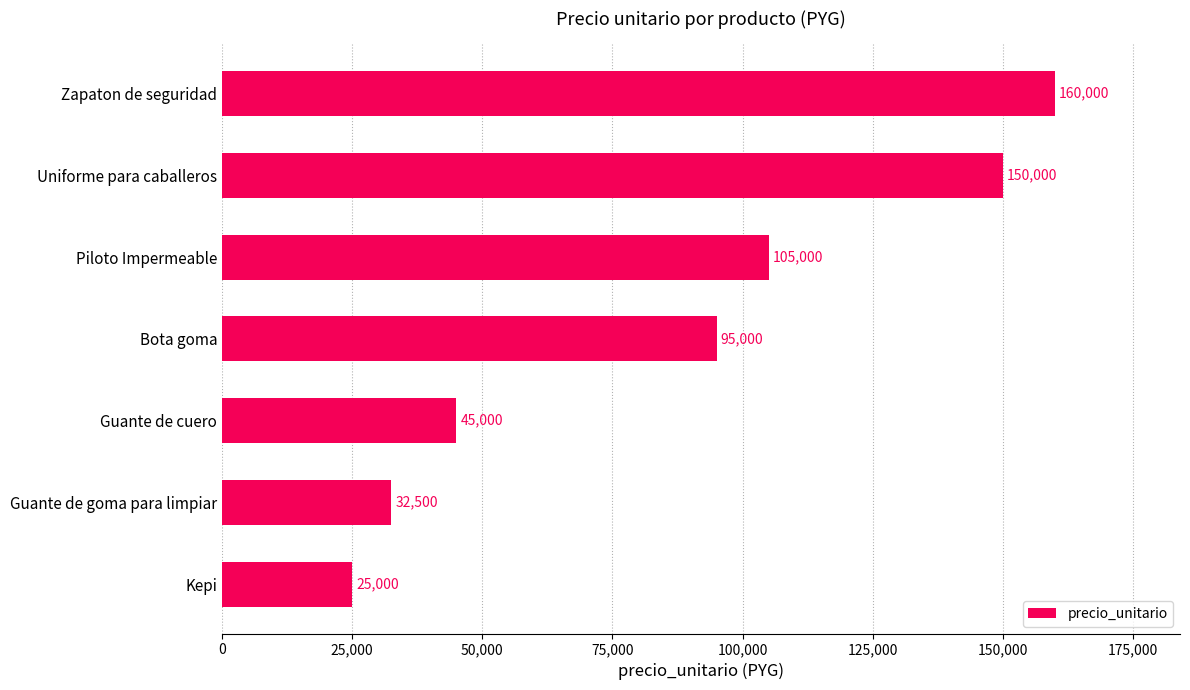

What is the change in value from Piloto Impermeable to Uniforme para caballeros?

+45000